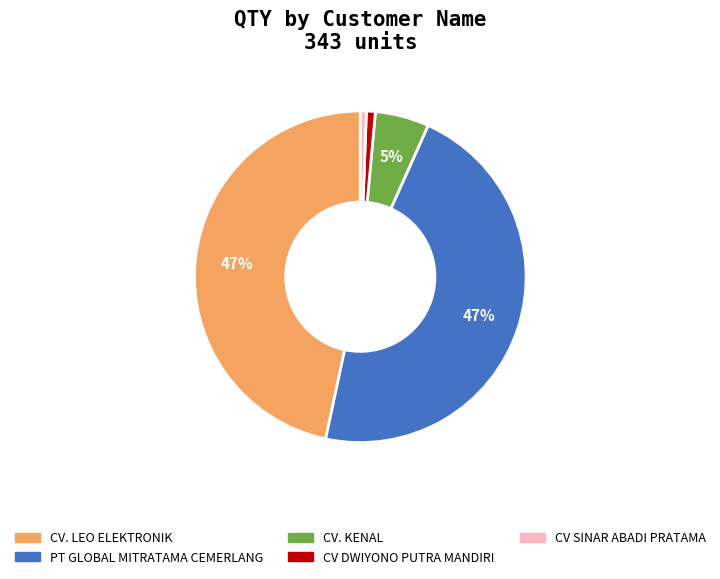

To the nearest percent, what is the average slice percentage?

20%